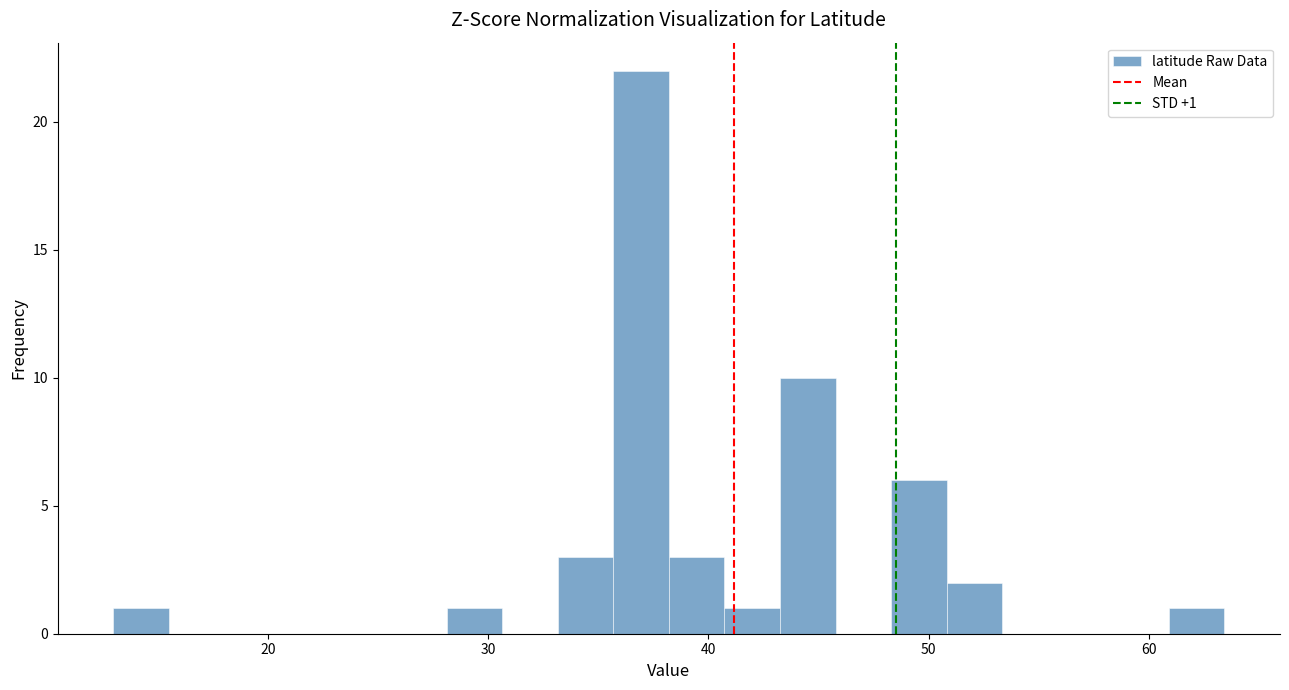

Around what value on the x-axis is the tallest bar? Give the approximate position of its centre, as read against the axis.

37